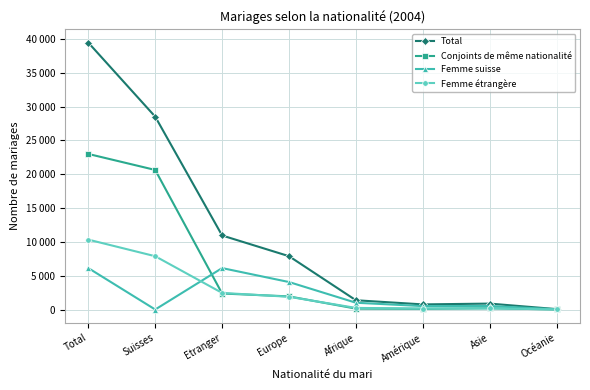

Does the chart have visible grid lines?

Yes